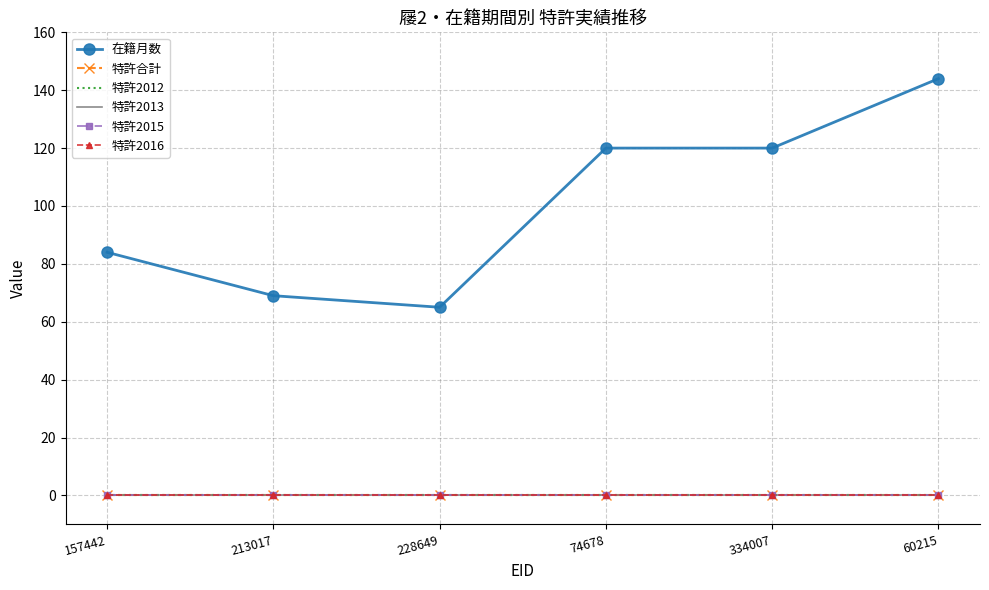

What position from the left is 74678?

4